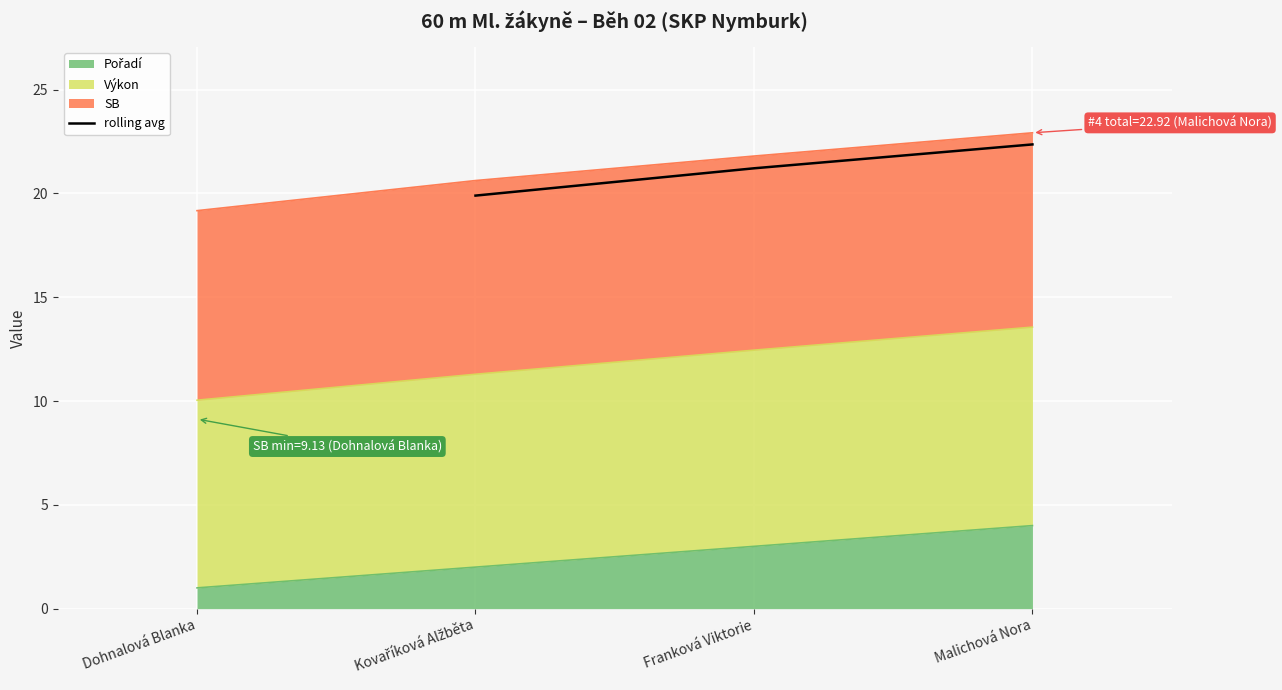

What is the minimum value for rolling avg?

19.9